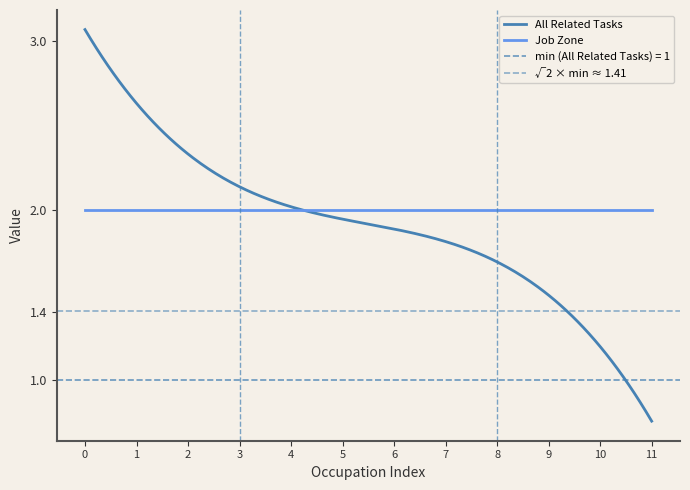

At how many categories does at least one series exceed 1?

12